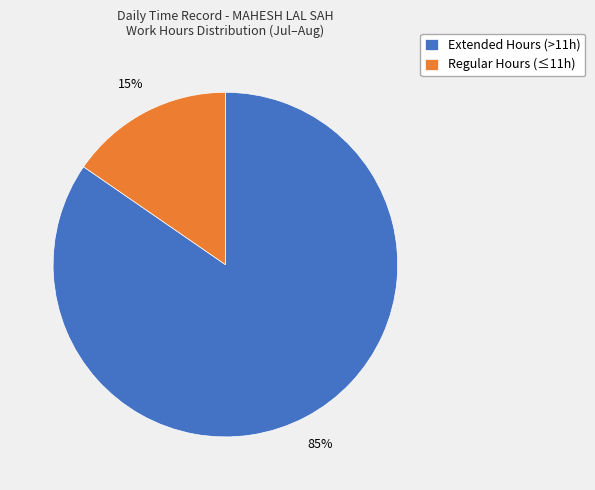

Rank the categories by value from highest to lowest.

Extended Hours (>11h), Regular Hours (≤11h)